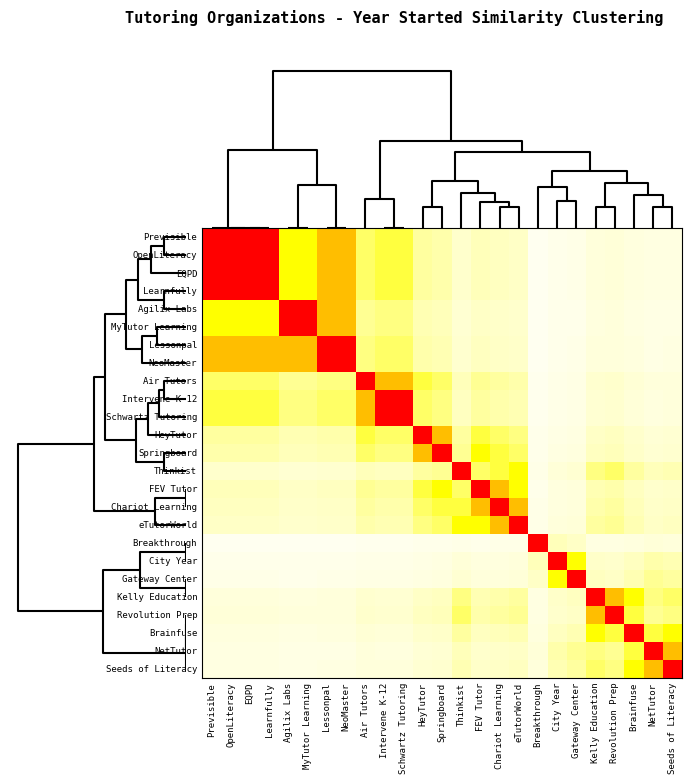

Rank the series by their maximum value, from lowest to highest.

Previsible, OpenLiteracy, EQPD, Learnfully, Agilix Labs, MyTutor Learning, Lessonpal, NeoMaster, Air Tutors, Intervene K-12, Schwartz Tutoring, HeyTutor, Springboard, Thinkist, FEV Tutor, Chariot Learning, eTutorWorld, Breakthrough, City Year, Gateway Center, Kelly Education, Revolution Prep, Brainfuse, NetTutor, Seeds of Literacy